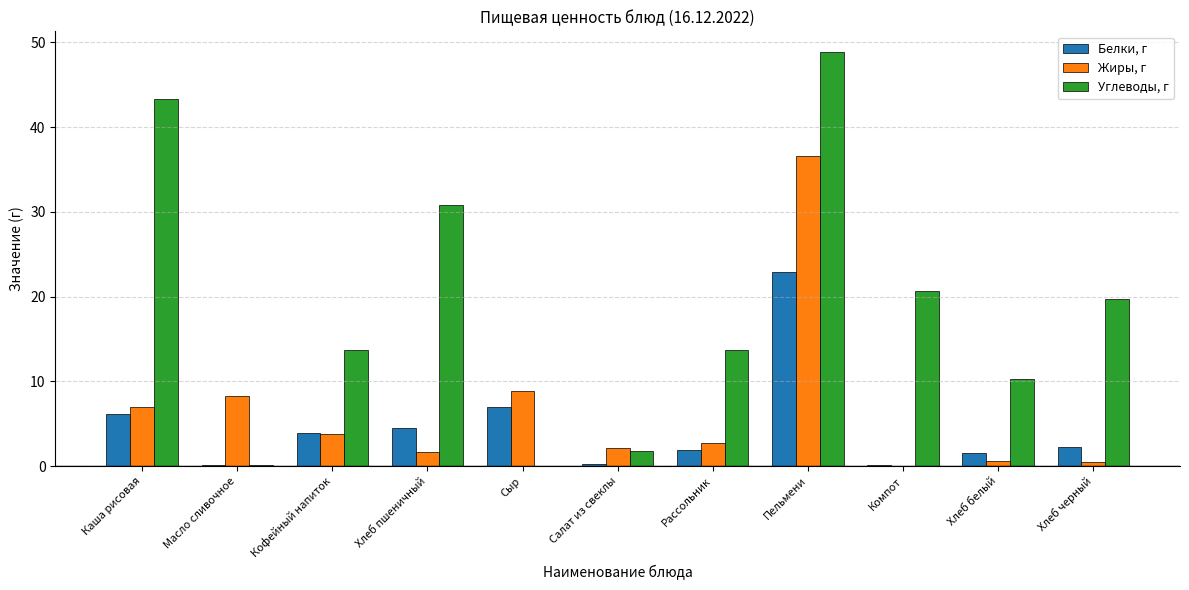

Which series has the largest range (max minus min)?

Углеводы, г